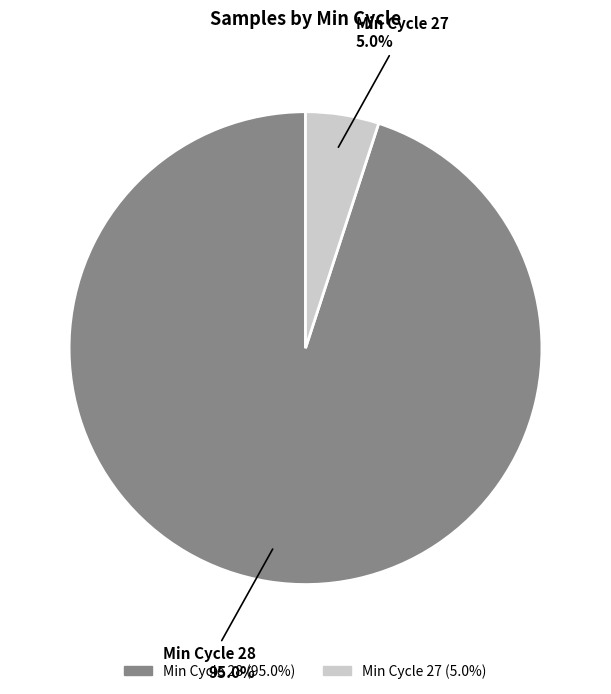

Does any single category account for the majority?

Yes